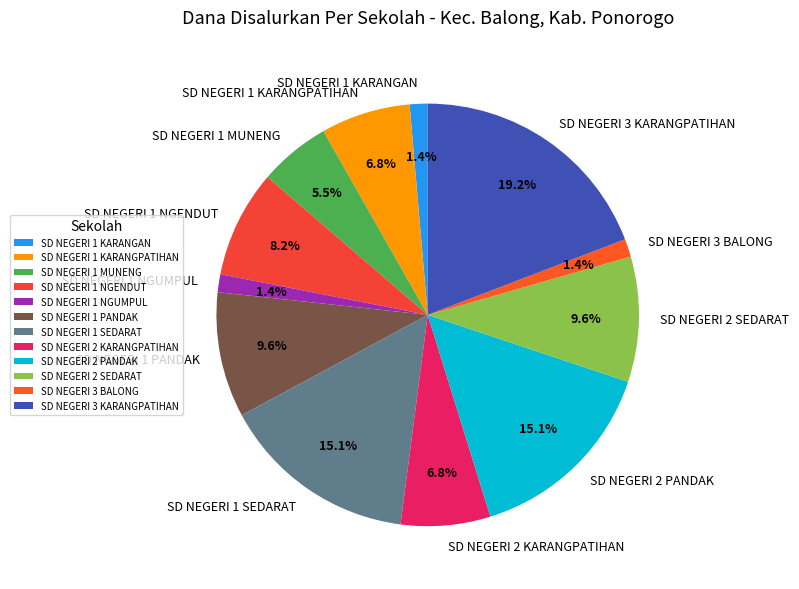

To the nearest percent, what is the average slice percentage?

8%